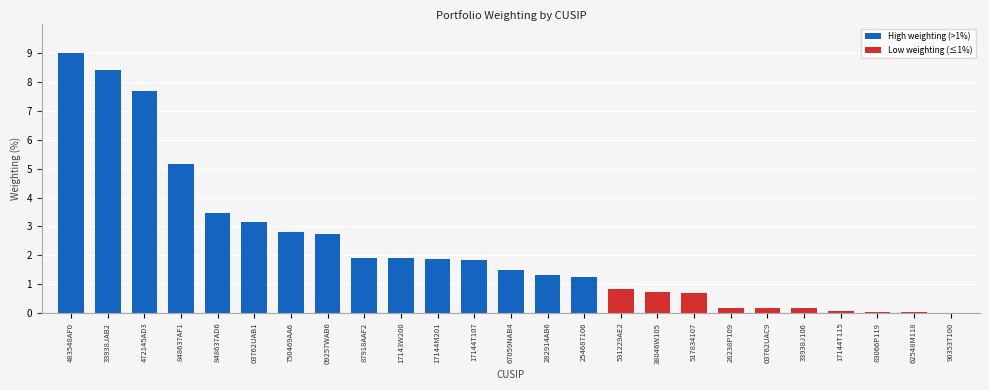

Where is the data nearest to the value 4?

848637AD6